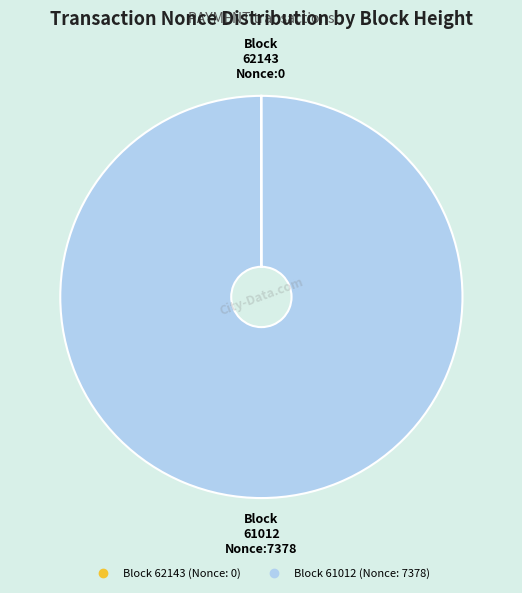

Is there any slice that represents more than half of the pie?

Yes